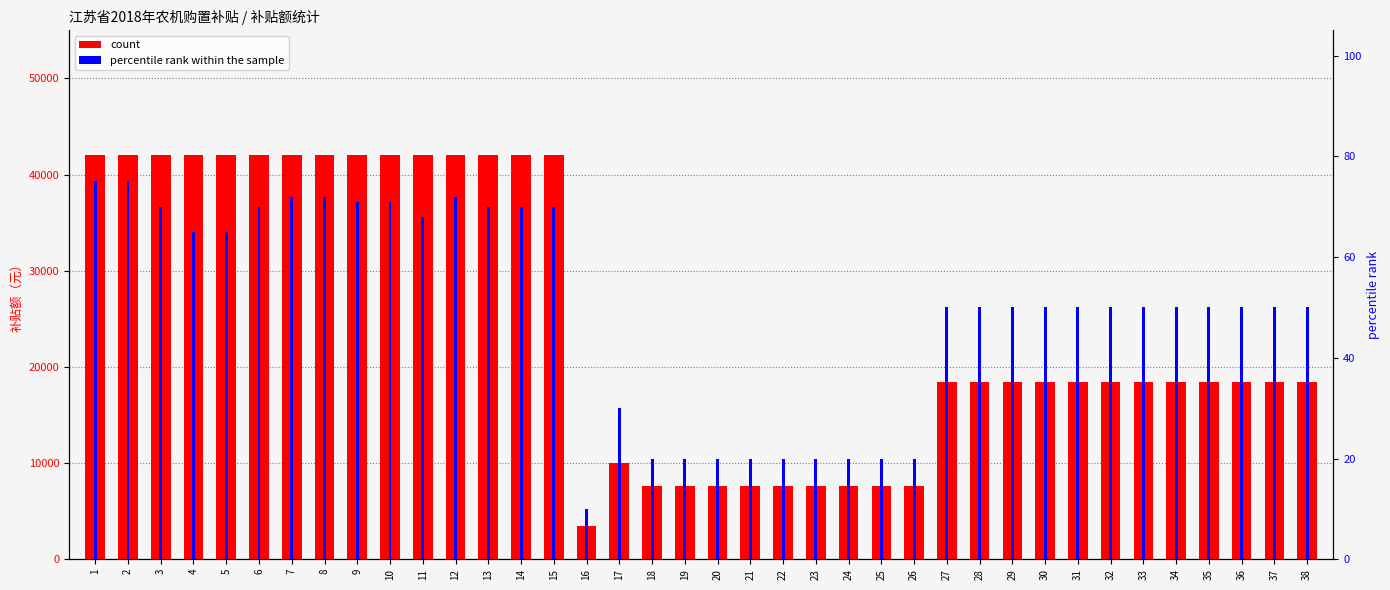

Reading right to left, transcribe all the data shown in this chart.

count: 38=18400	37=18400	36=18400	35=18400	34=18400	33=18400	32=18400	31=18400	30=18400	29=18400	28=18400	27=18400	26=7600	25=7600	24=7600	23=7600	22=7600	21=7600	20=7600	19=7600	18=7600	17=10000	16=3500	15=42000	14=42000	13=42000	12=42000	11=42000	10=42000	9=42000	8=42000	7=42000	6=42000	5=42000	4=42000	3=42000	2=42000	1=42000
percentile rank within the sample: 38=50	37=50	36=50	35=50	34=50	33=50	32=50	31=50	30=50	29=50	28=50	27=50	26=20	25=20	24=20	23=20	22=20	21=20	20=20	19=20	18=20	17=30	16=10	15=70	14=70	13=70	12=72	11=68	10=71	9=71	8=72	7=72	6=70	5=65	4=65	3=70	2=75	1=75